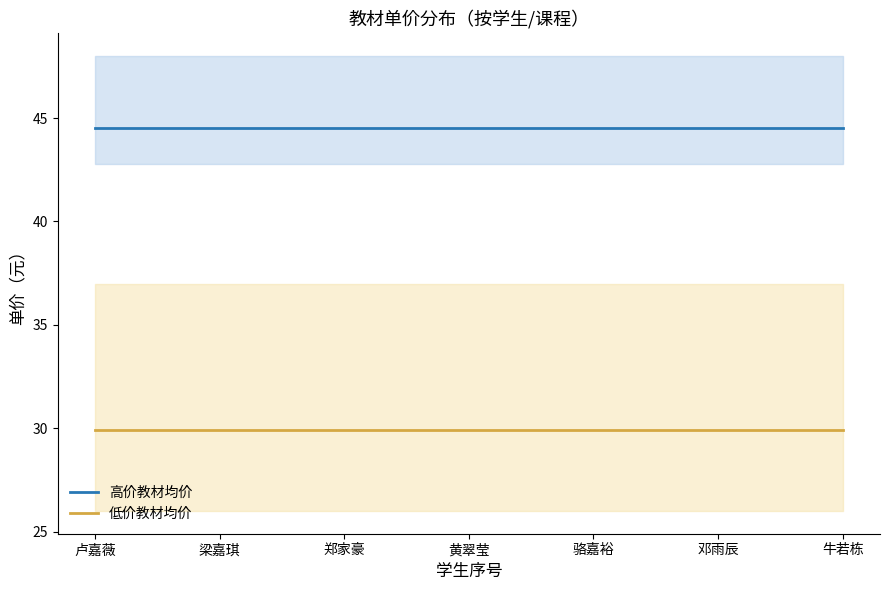

What is the value of the 高价教材均价 point at the 7th from the left?

44.5